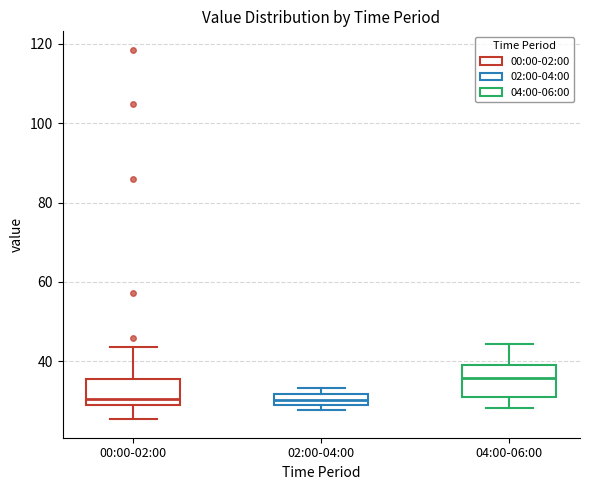

Where is the upper edge of the box for 04:00-06:00 on the y-axis? The values are not printed on the chart, so give them approximately, as read against the axis.

40